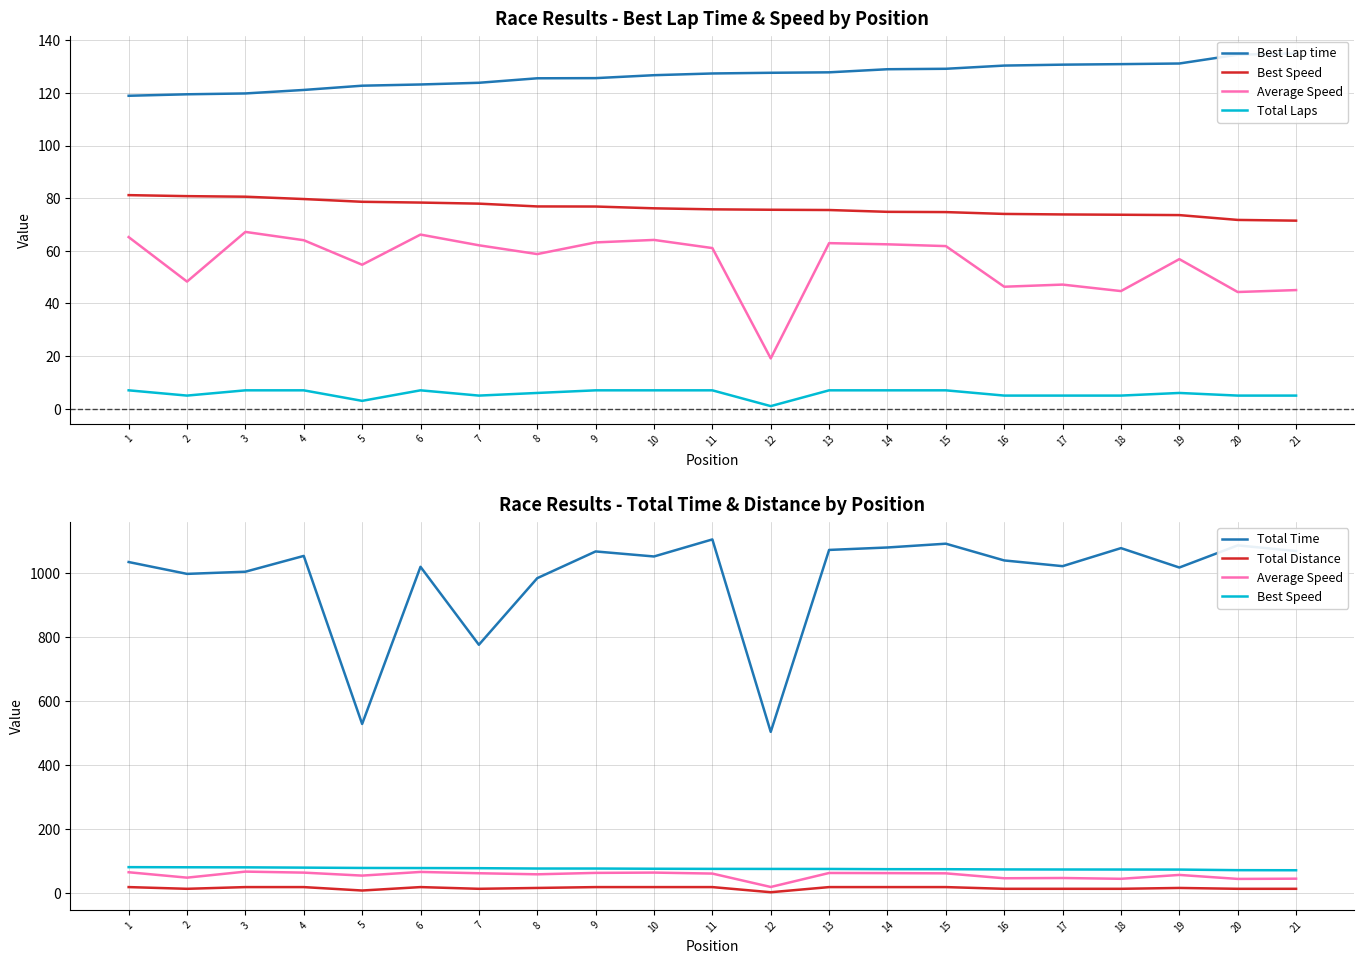

At which label does Total Laps first exceed 6?

1